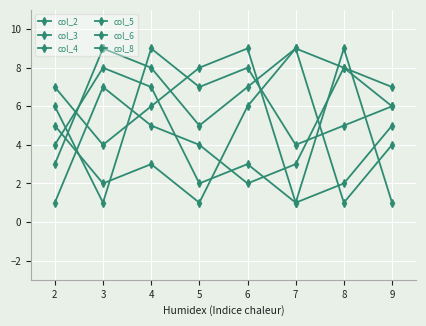

Between 3 and 6, which is larger?

3